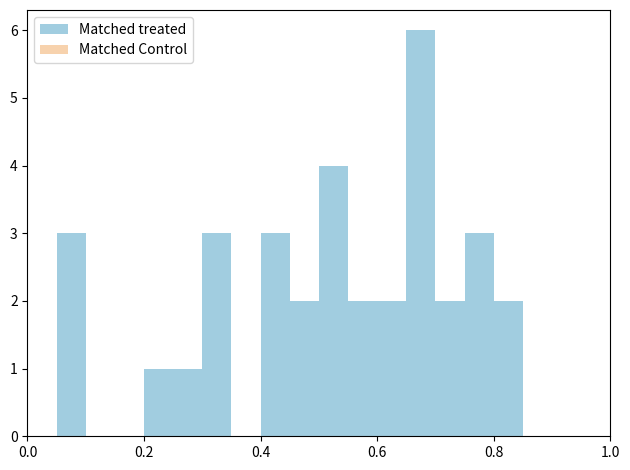

Read against the x-axis, roughly where is the centre of the tallest bar?

0.68